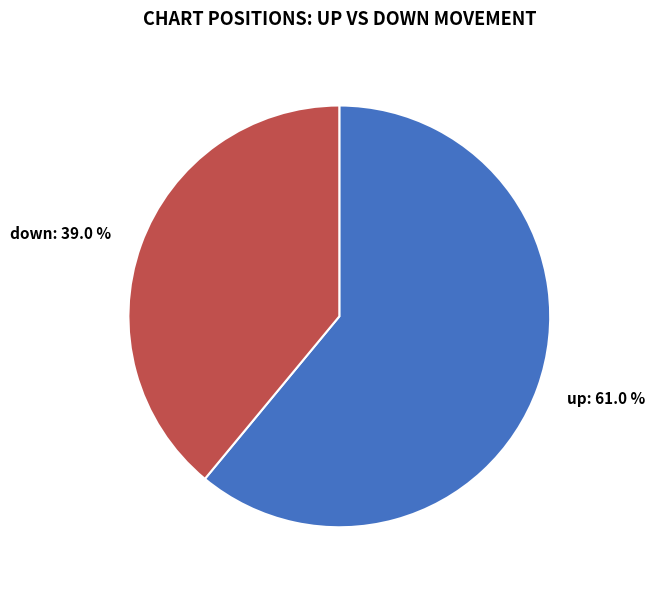

To the nearest percent, what is the average slice percentage?

50%